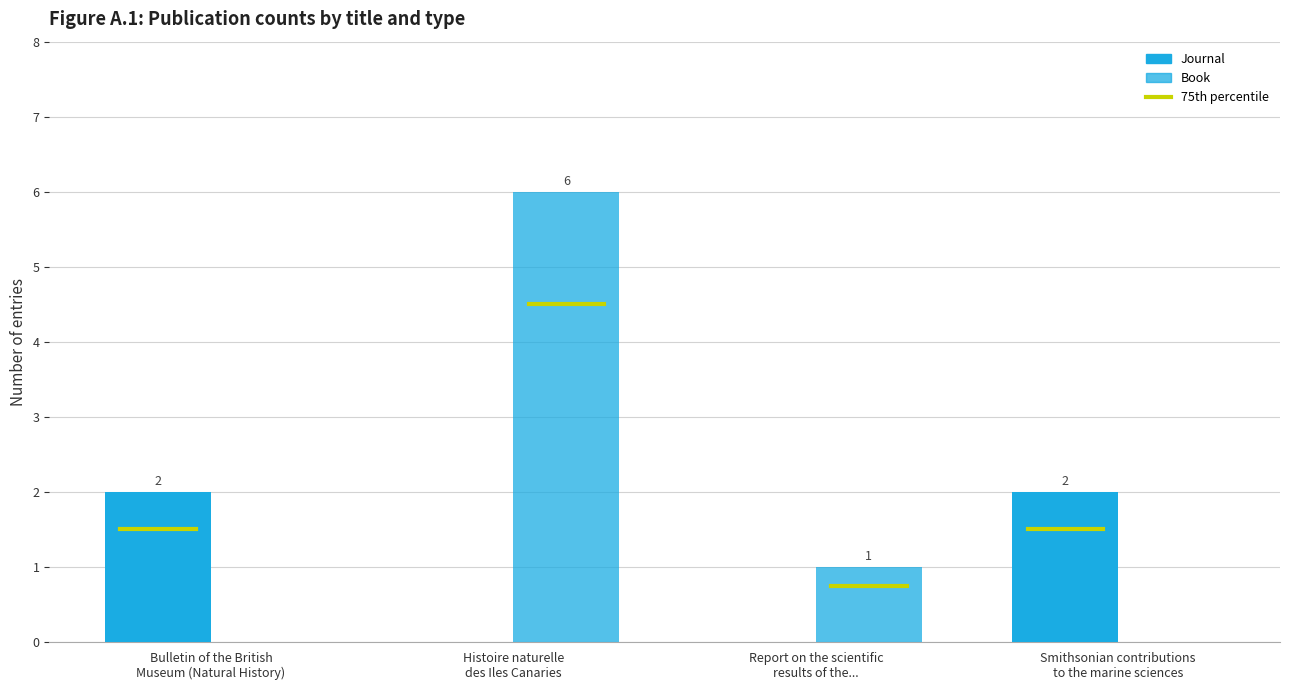

At which label does Book first exceed 1?

Histoire naturelle
des Iles Canaries